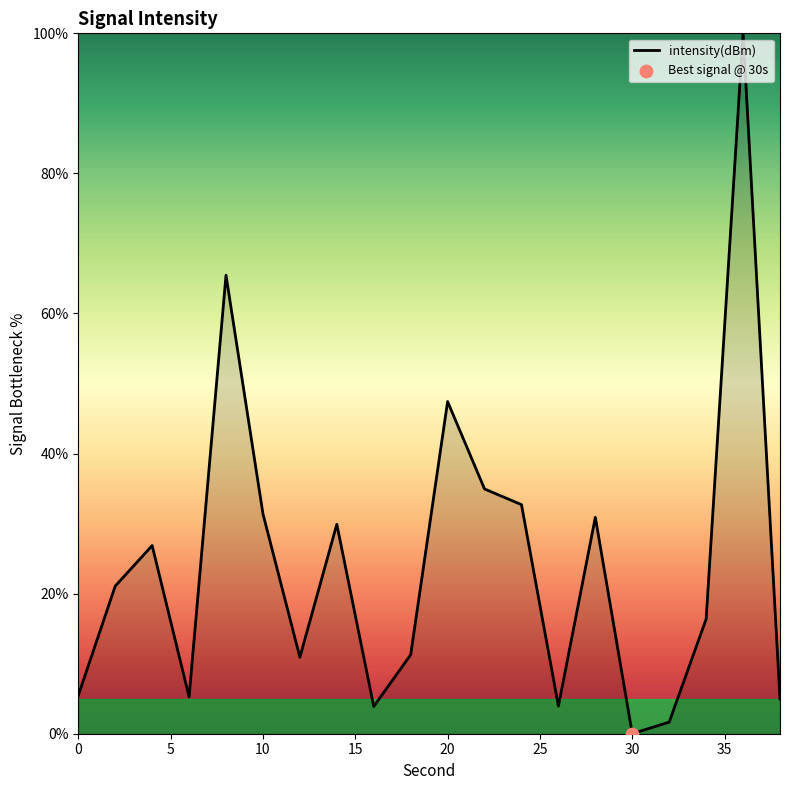

What is the greatest value displayed?

100.0